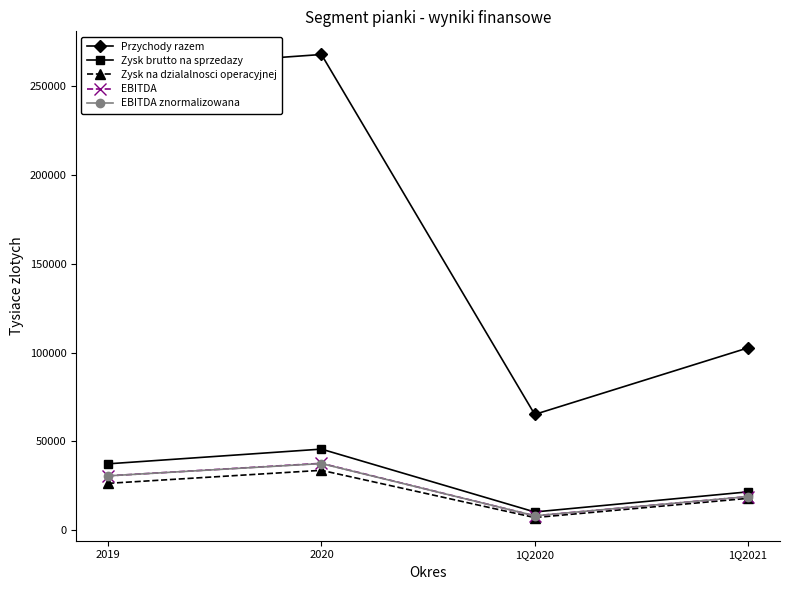

What position from the left is 2020?

2